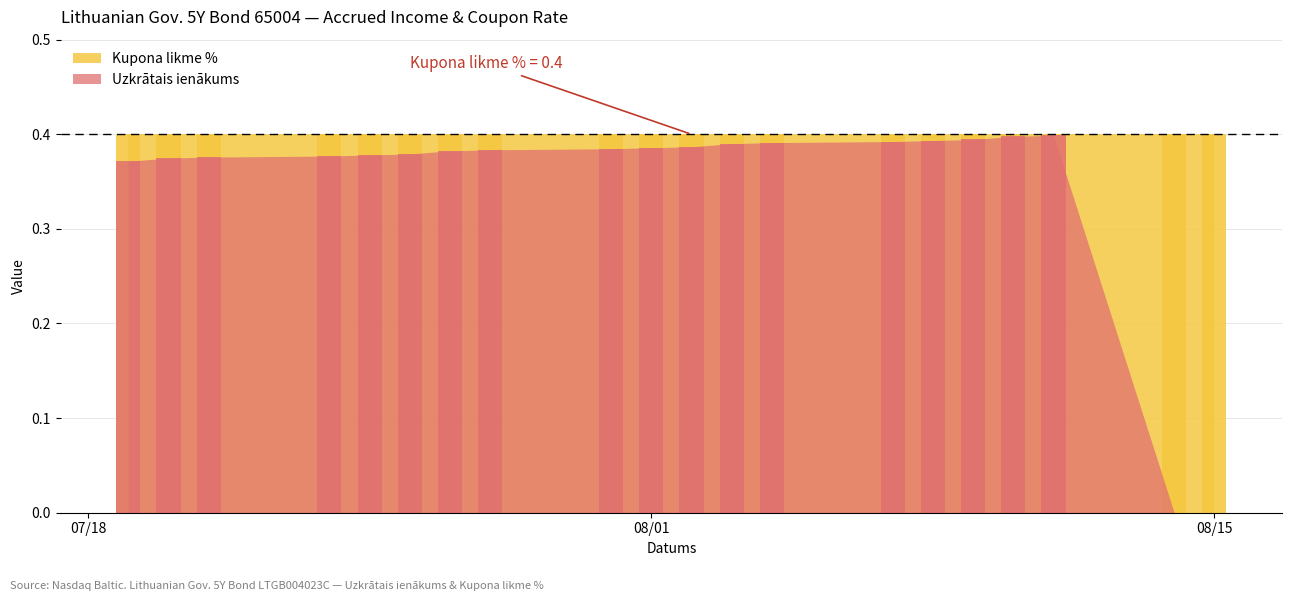

The value of Kupona likme % at 2023-07-20 is 0.2. True or false?

False